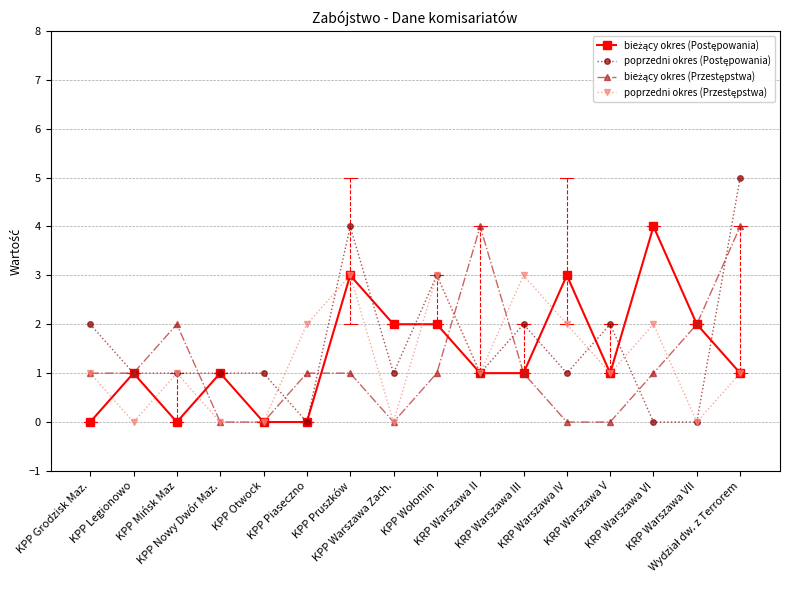

Between which two adjacent categories do bieżący okres (Postępowania) and bieżący okres (Przestępstwa) first intersect?

KPP Mińsk Maz and KPP Nowy Dwór Maz.